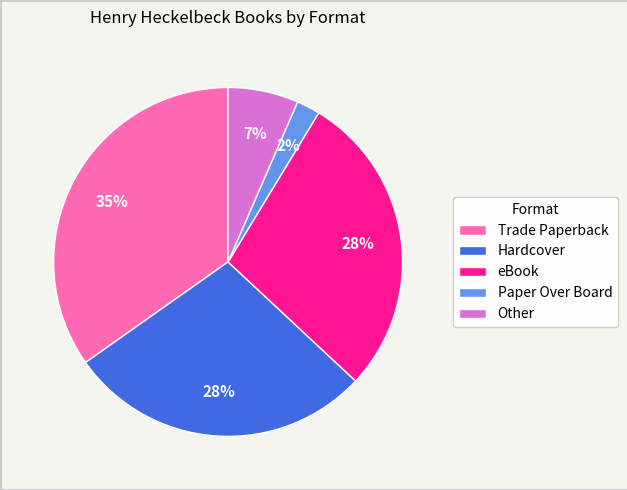

How many slices are in this pie chart?

5